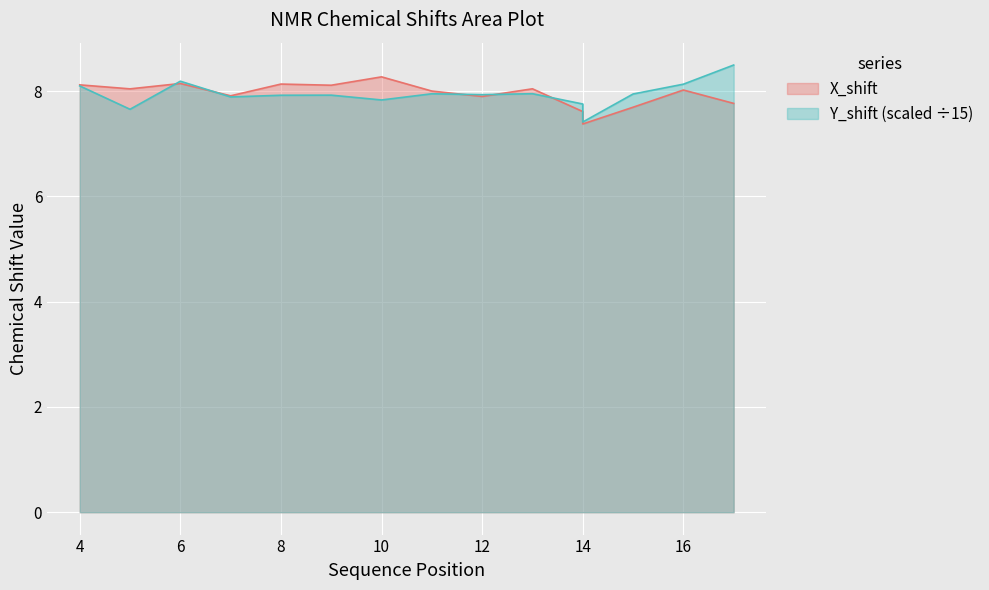

True or false: Y_shift has more than 2 interior local peaks.

True